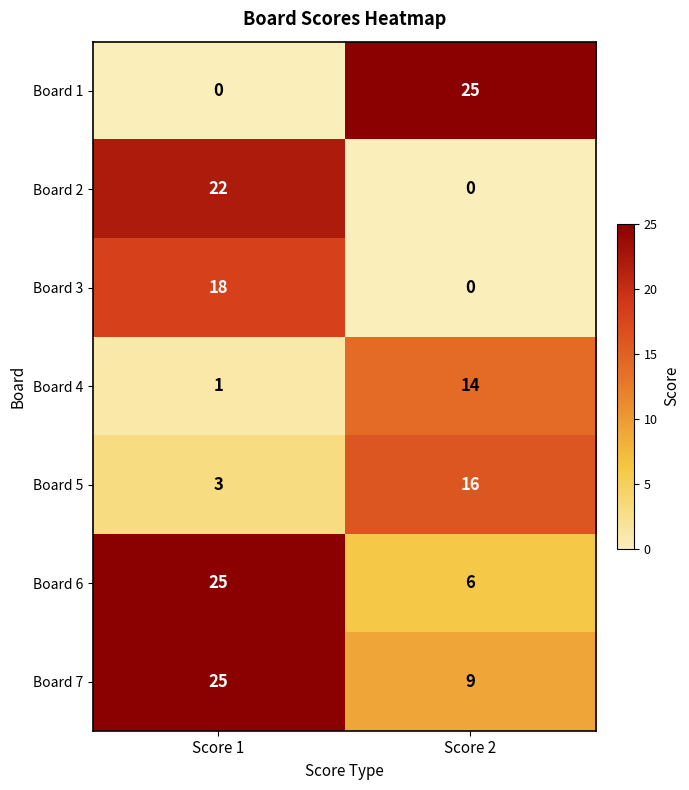

What is the difference between the maximum and minimum values in the Board 5 series?

13